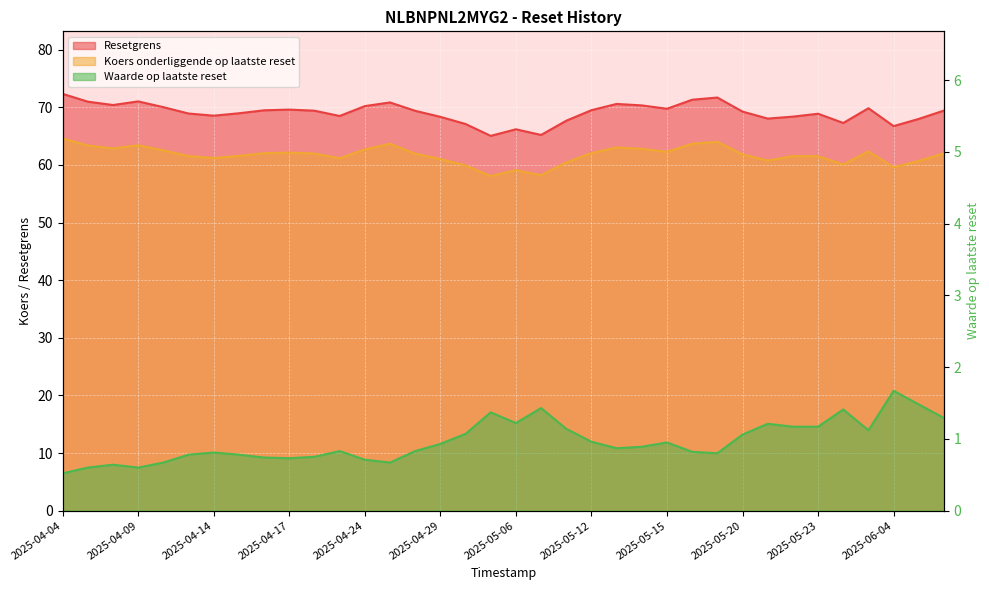

Rank the categories by Resetgrens value from lowest to highest.

2025-05-07, 2025-05-08, 2025-05-06, 2025-06-04, 2025-04-30, 2025-06-02, 2025-05-09, 2025-06-05, 2025-05-21, 2025-04-29, 2025-05-22, 2025-04-23, 2025-04-14, 2025-05-23, 2025-04-11, 2025-04-15, 2025-05-20, 2025-04-28, 2025-04-22, 2025-06-06, 2025-04-16, 2025-05-12, 2025-04-17, 2025-05-15, 2025-06-03, 2025-04-10, 2025-04-24, 2025-05-14, 2025-04-08, 2025-05-13, 2025-04-25, 2025-04-07, 2025-04-09, 2025-05-16, 2025-05-19, 2025-04-04